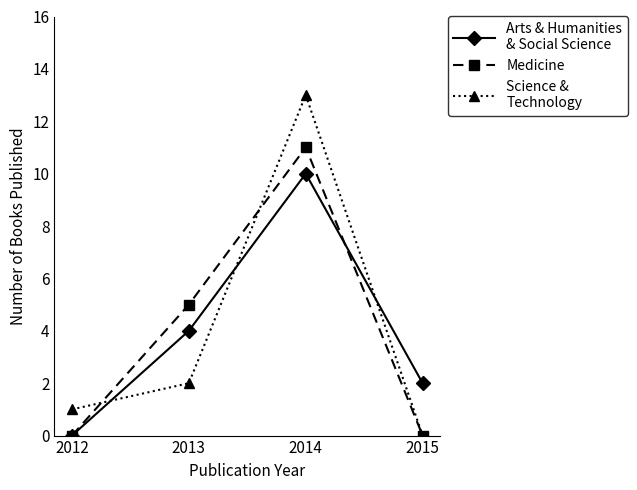

What is the difference between the highest and lowest values at 2013?

3